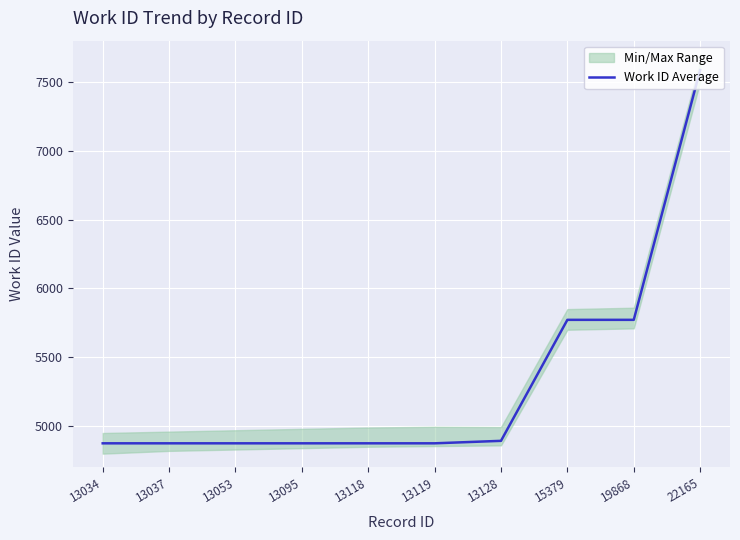

How many lines are shown in the chart?

1